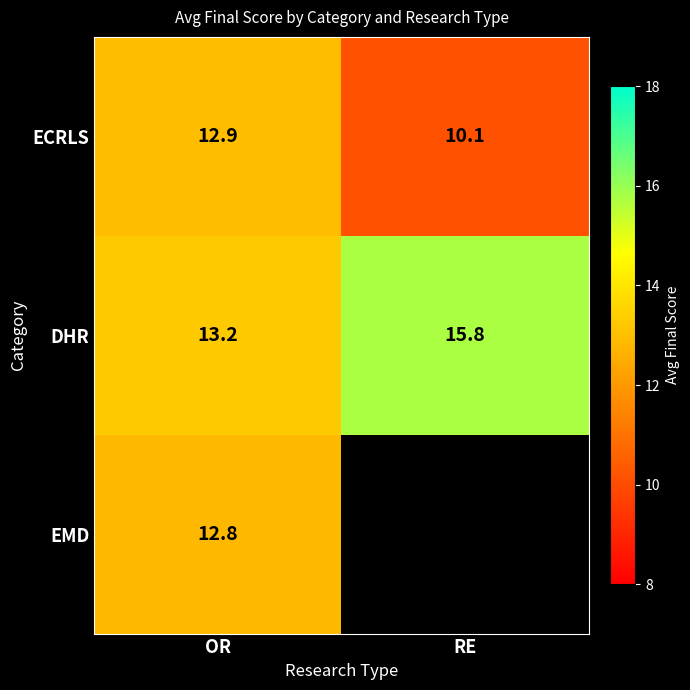

Is the value of EMD at OR greater than the value of ECRLS at OR?

No